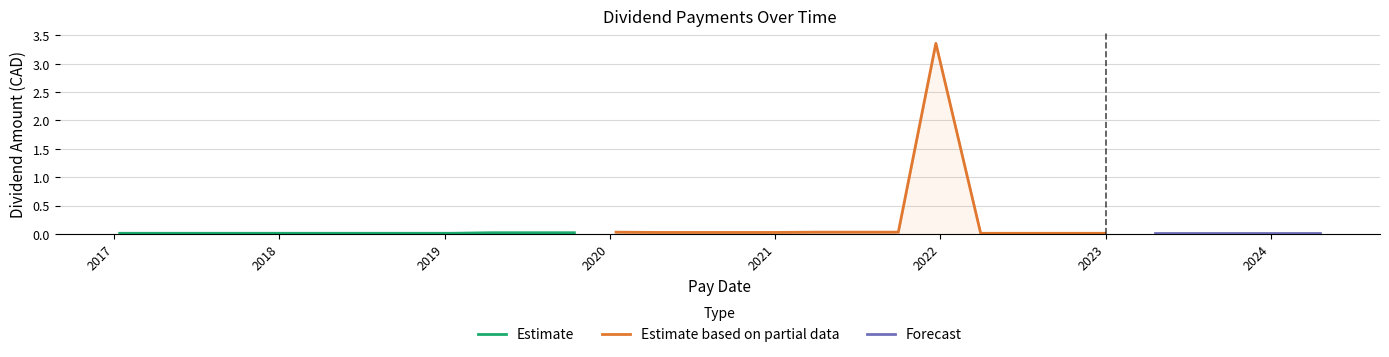

What is the average value?

0.1